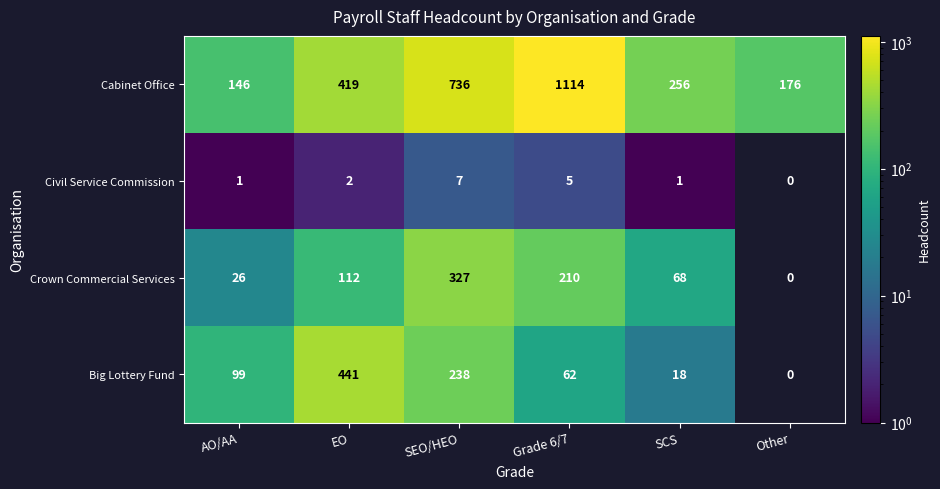

List the series in order of their peak value, highest first.

Cabinet Office, Big Lottery Fund, Crown Commercial Services, Civil Service Commission